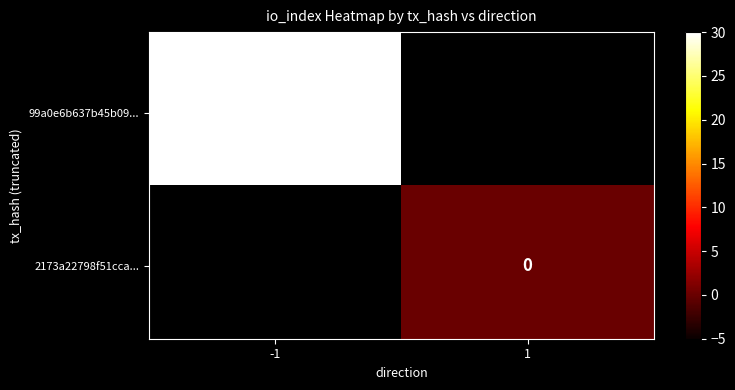

The value of 99a0e6b637b45b09... at -1 is 30. True or false?

True